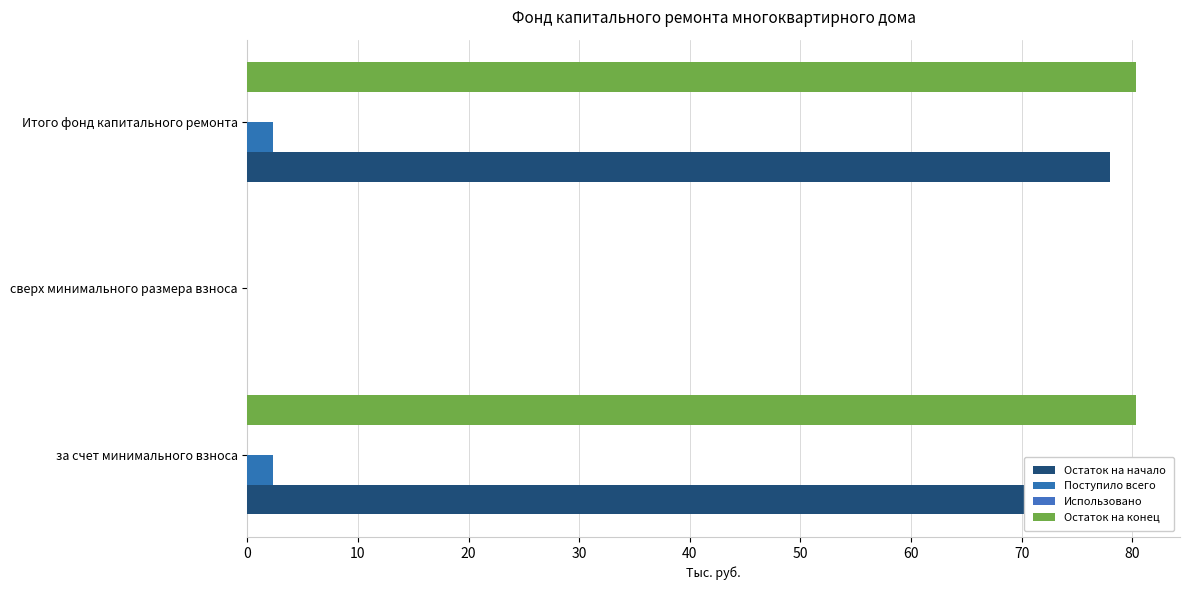

The Остаток на начало series shows -28.7 at сверх минимального размера взноса. True or false?

False